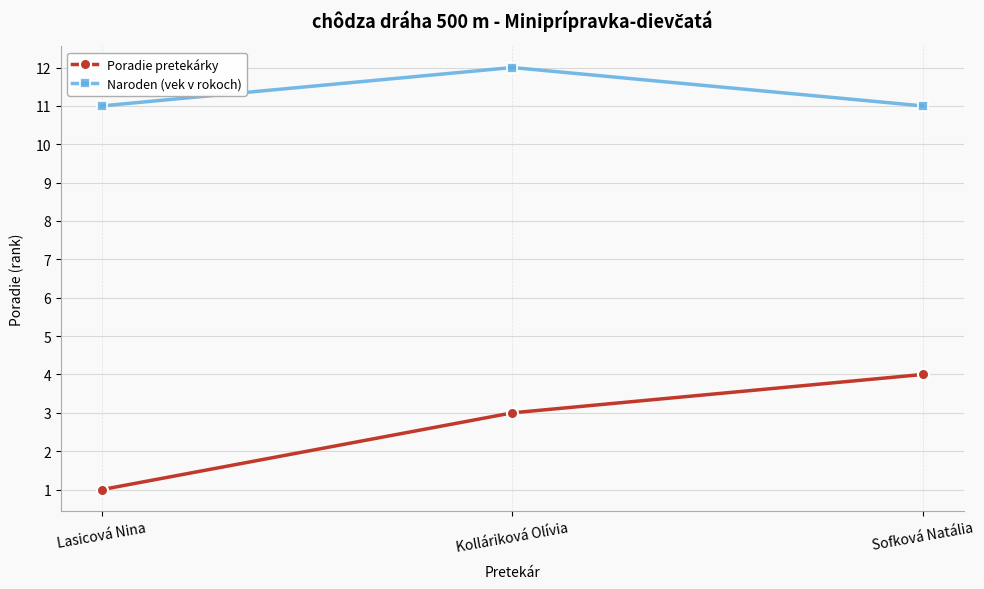

What is the sum of all Poradie pretekárky values?

8